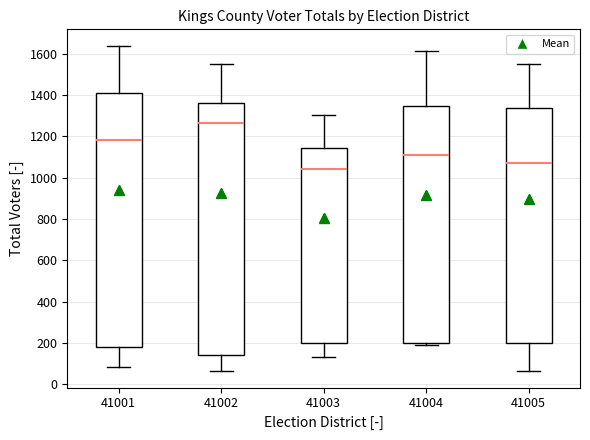

Reading left to right, transcribe this box plot: for each box, give where its median line is, the range the box spans, and where its two whiskers end, as read against the y-axis. The values are not printed on the chart, so give them approximately, as read against the axis.

41001: median 1180, box 180 to 1420, whiskers 80 to 1640
41002: median 1260, box 140 to 1360, whiskers 60 to 1560
41003: median 1040, box 200 to 1140, whiskers 140 to 1300
41004: median 1100, box 200 to 1340, whiskers 200 (just below the box's lower edge) to 1620
41005: median 1080, box 200 to 1340, whiskers 60 to 1560